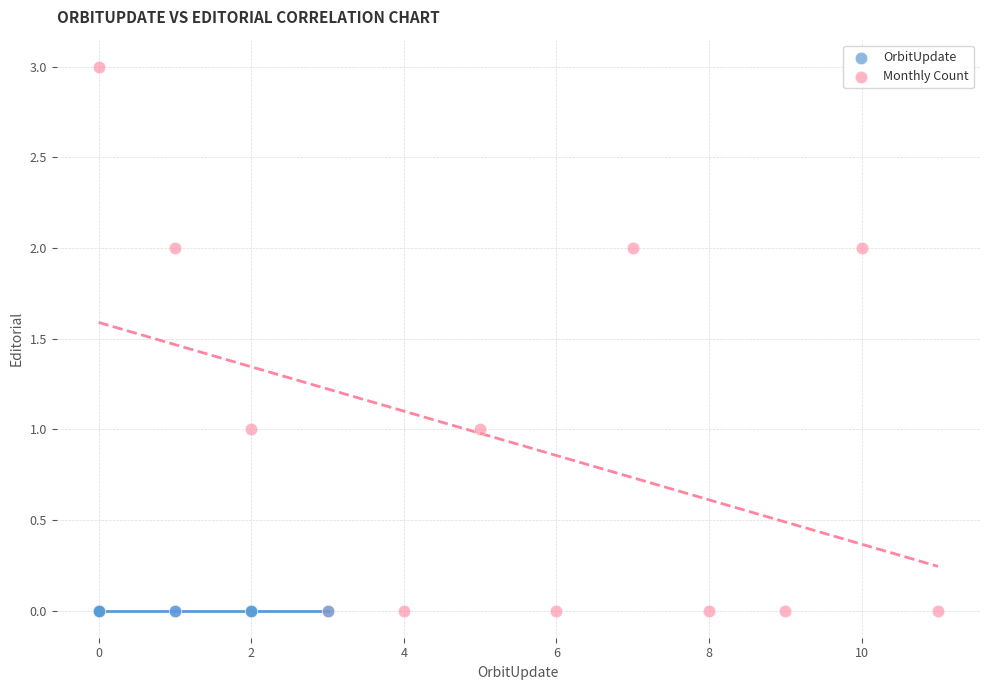

Which series reaches the maximum Y coordinate?

Monthly Count